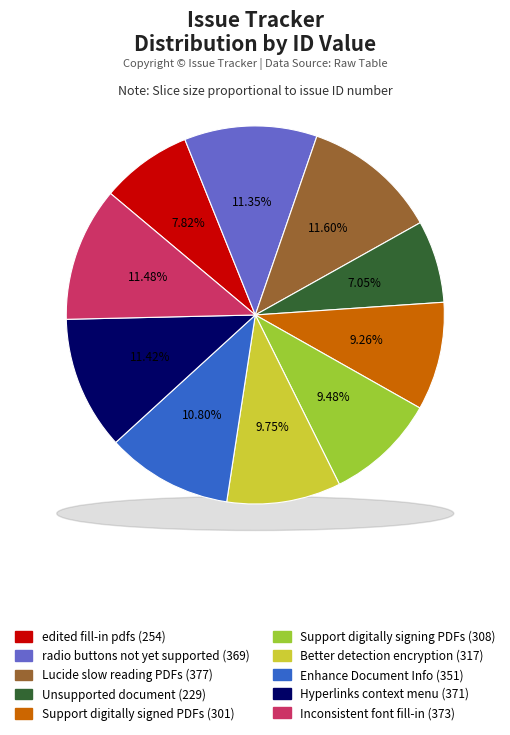

What percentage is the edited fill-in pdfs display/print old data slice, to the nearest percent?

8%